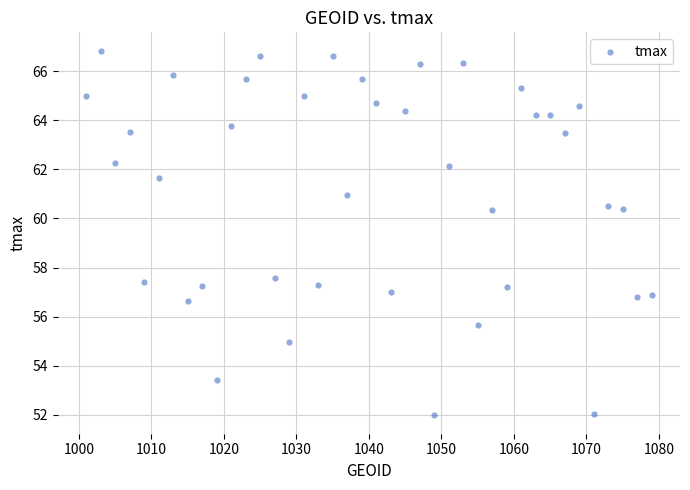

What is the range of Y values (max minus min)?

14.9